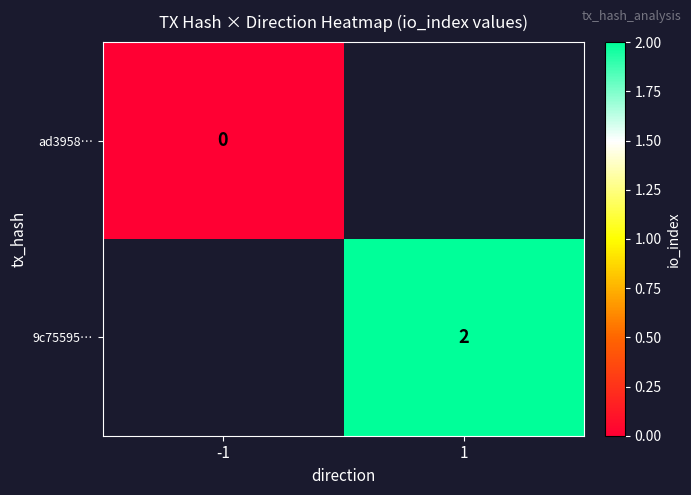

The 9c75595… series shows 1.0 at 1. True or false?

False